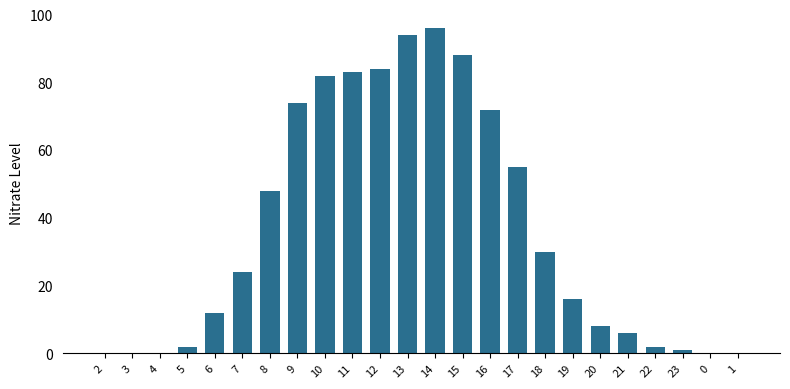

What is the sum of all values?

877